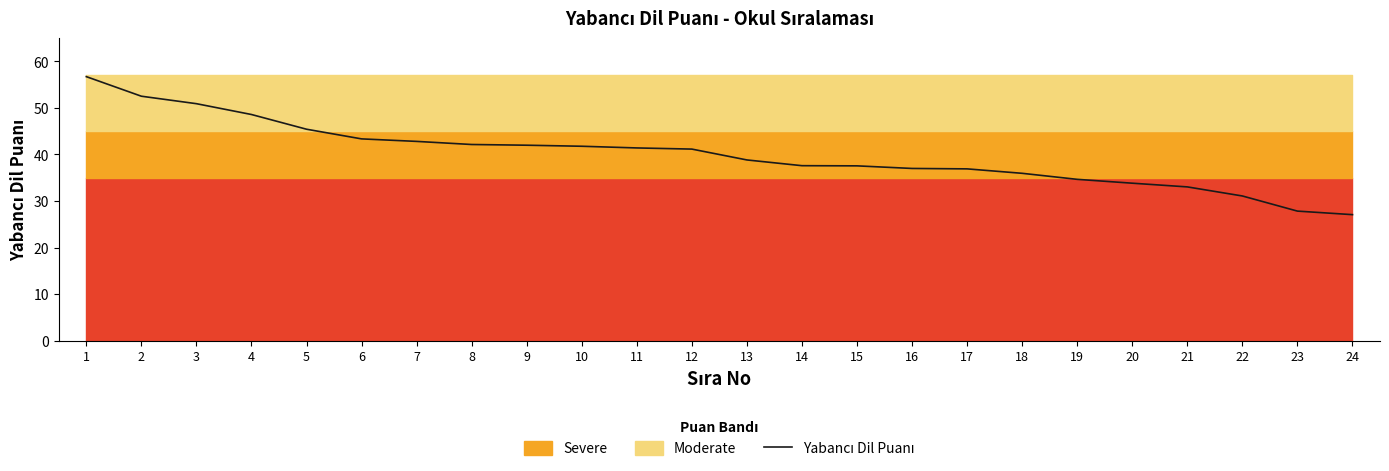

What value does the data have at 10?

41.8